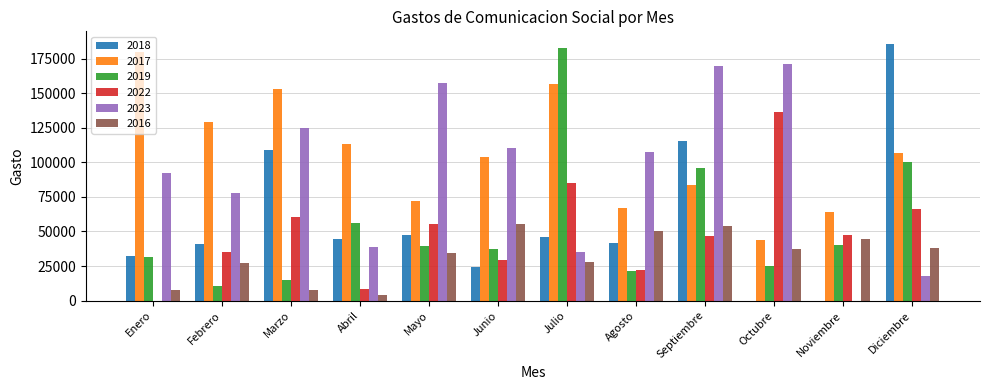

The 2018 series shows 15801.4 at Agosto. True or false?

False